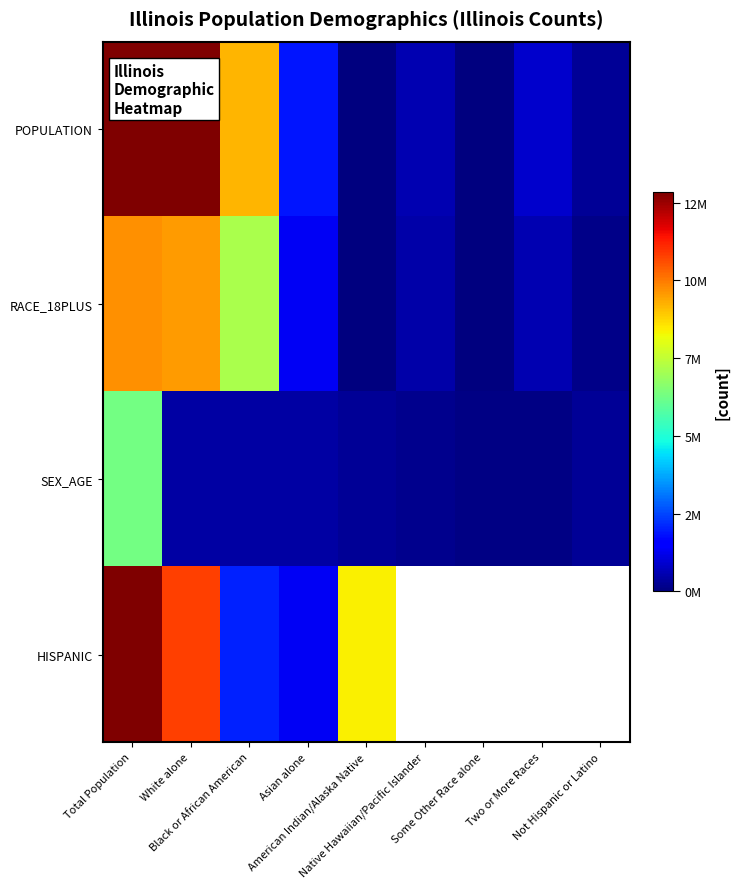

True or false: POPULATION has a value of 289982.0 at Not Hispanic or Latino.

True